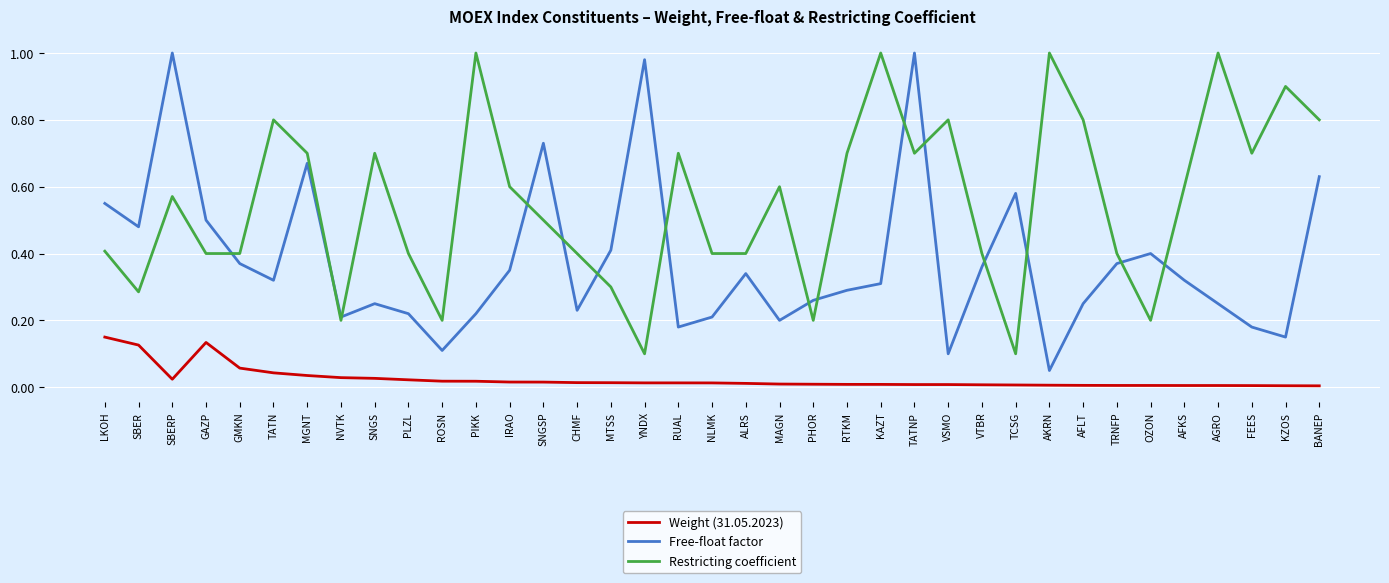

Between SBER and KZOS, which series saw the biggest shift?

Restricting coefficient